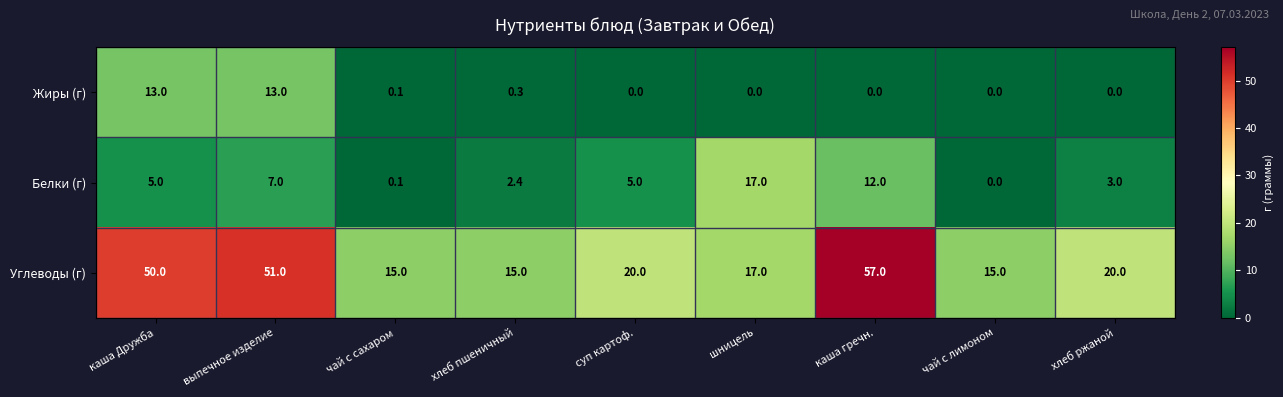

Reading right to left, what are all the values shown in this chart?

Жиры (г): 0.0	0.0	0.0	0.0	0.0	0.3	0.1	13.0	13.0
Белки (г): 3.0	0.0	12.0	17.0	5.0	2.4	0.1	7.0	5.0
Углеводы (г): 20.0	15.0	57.0	17.0	20.0	15.0	15.0	51.0	50.0